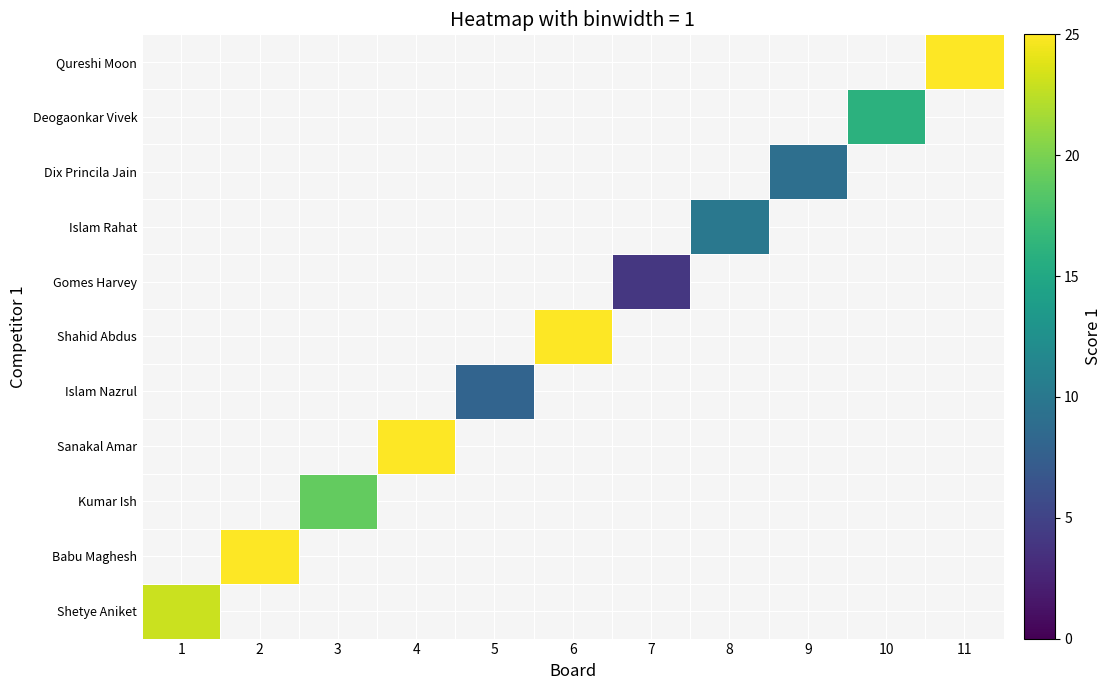

Is it true that Dix Princila Jain equals 9.0 at 9?

True